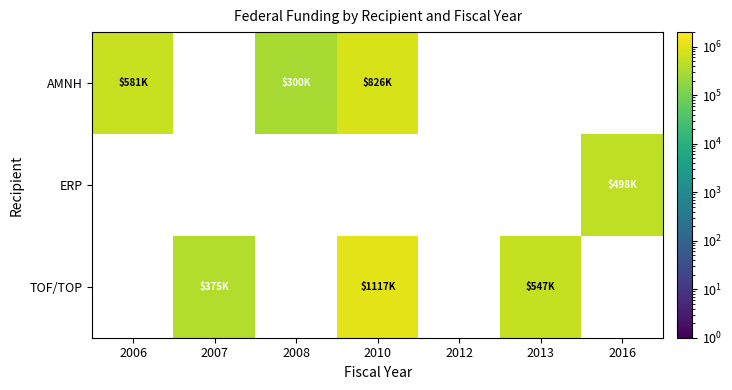

Which series has the largest range (max minus min)?

TOF/TOP